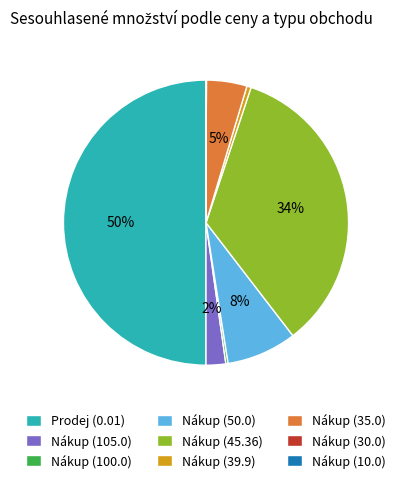

Which category has the biggest portion of the pie?

Prodej (0.01)